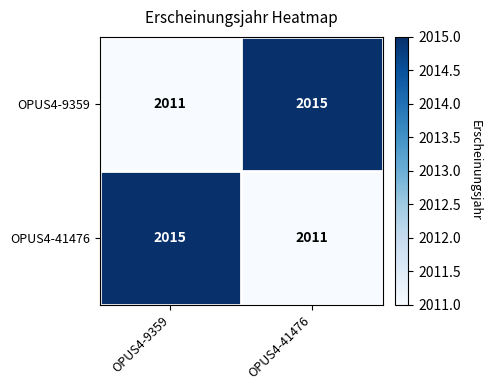

At how many categories does at least one series exceed 2012?

2